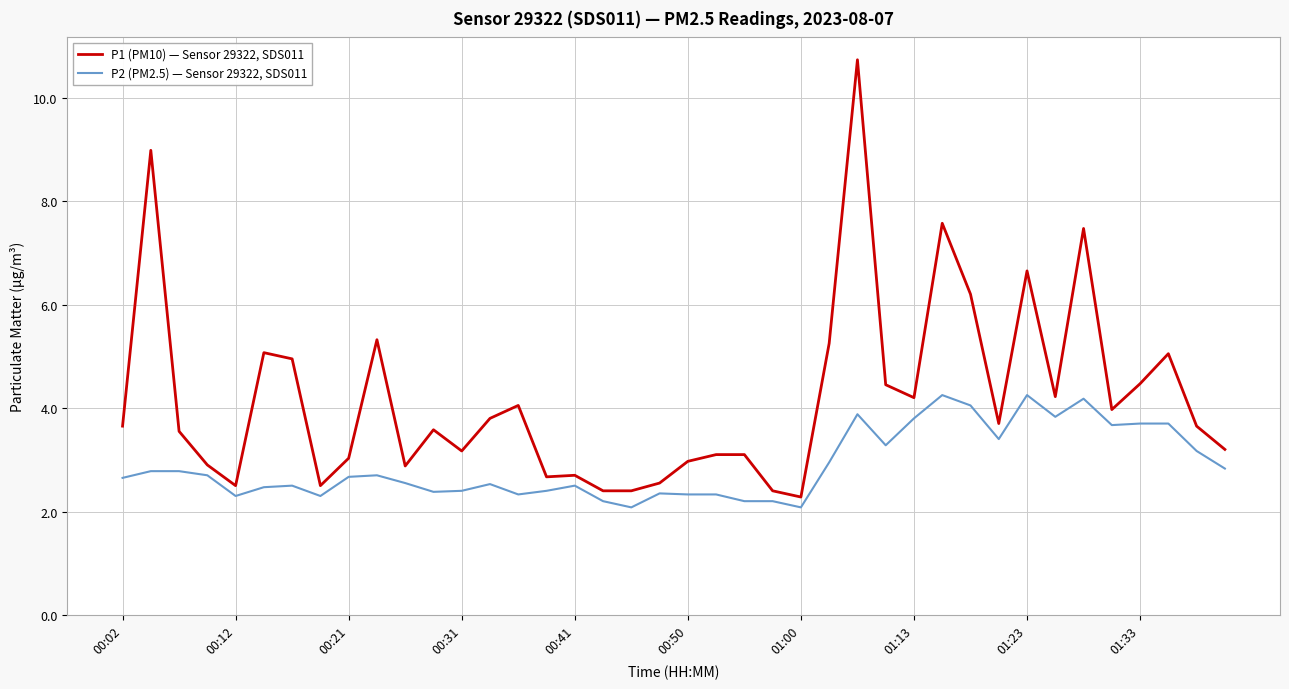

Which series has the widest spread of values?

P1 (PM10) — Sensor 29322, SDS011